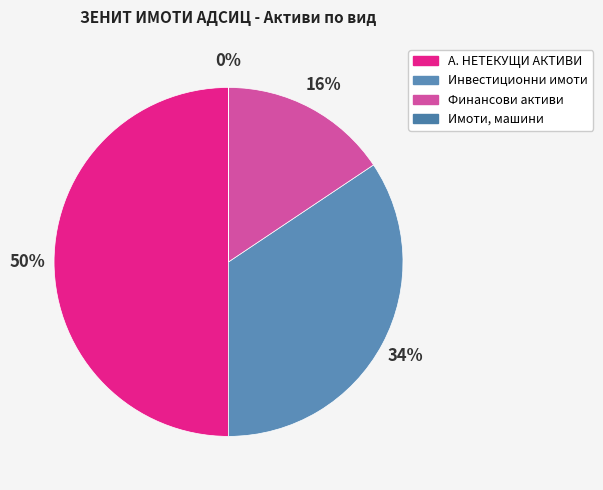

To the nearest percent, what percentage of the pie is Инвестиционни имоти?

34%